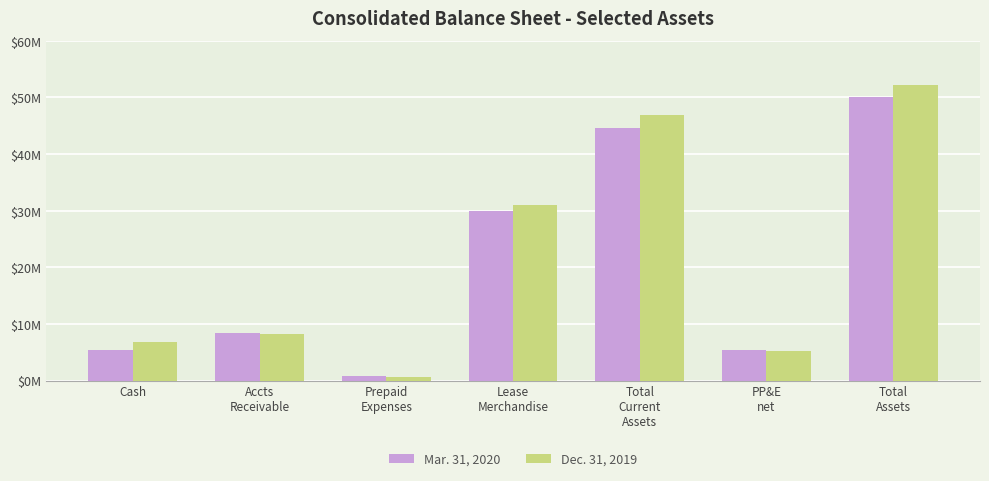

Rank the series by their average value, from highest to lowest.

Dec. 31, 2019, Mar. 31, 2020